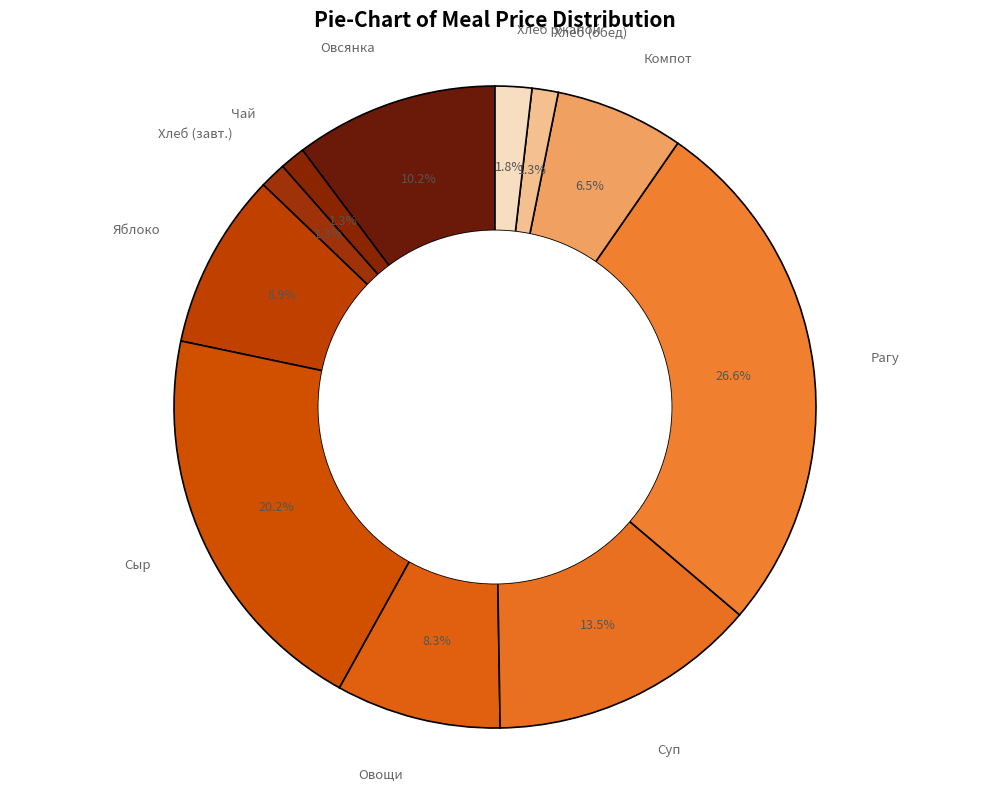

Count the number of slices in the pie.

11